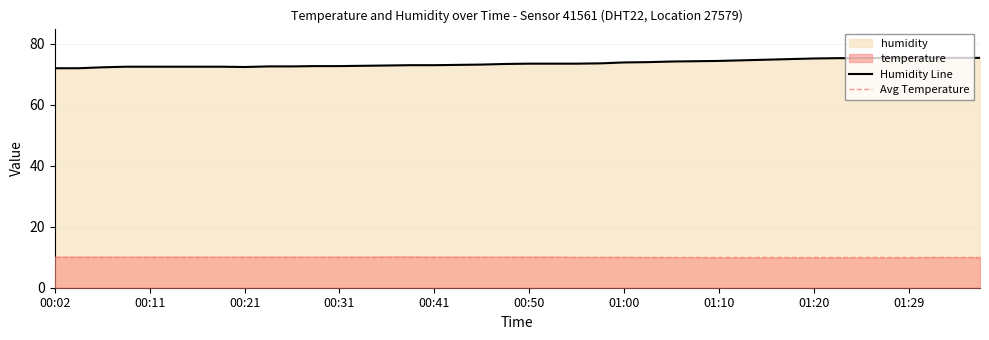

How many points are lower than both their immediate neighbors (excluding endpoints)?

1